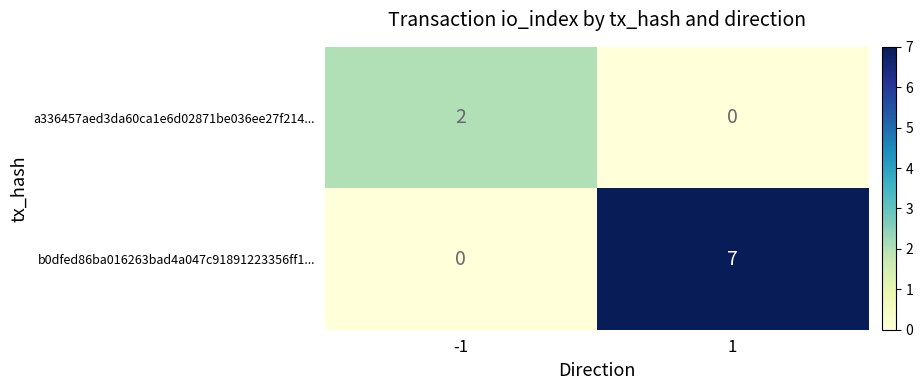

Which series changed the most between -1 and 1?

b0dfed86ba016263bad4a047c91891223356ff1...